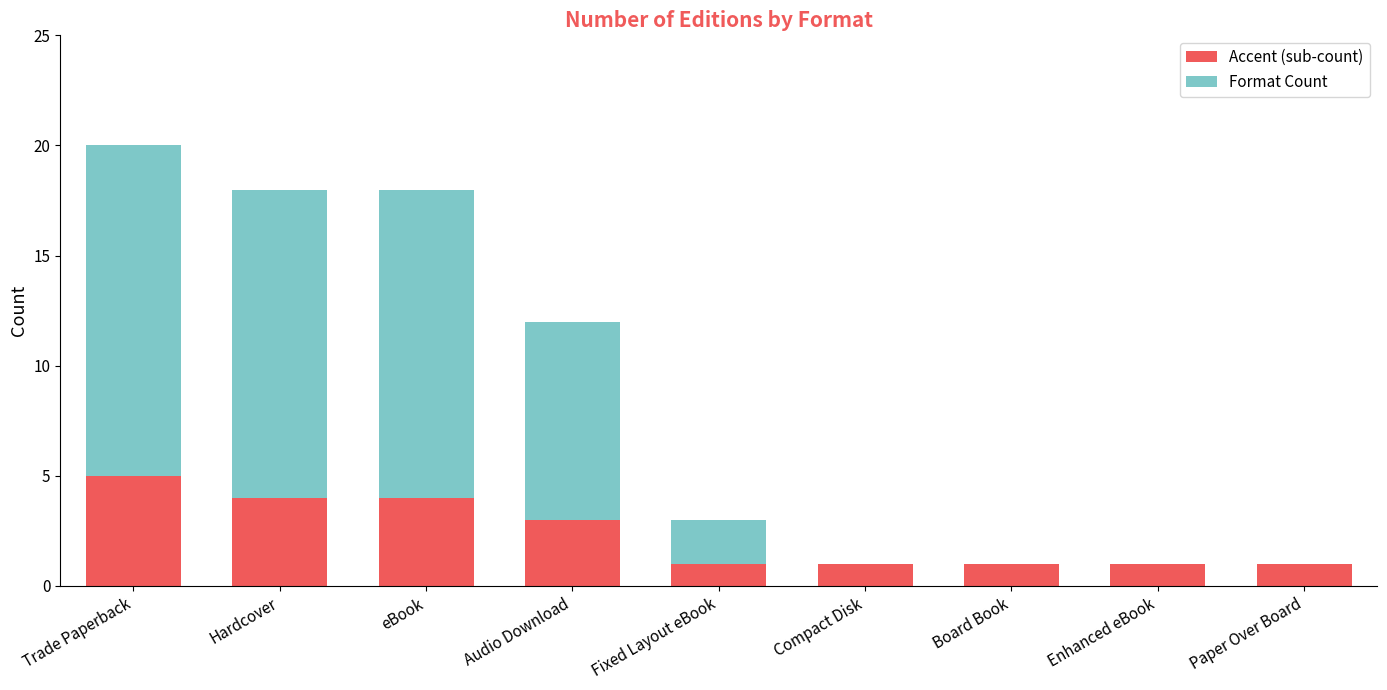

What is the maximum value for Accent (sub-count)?

5